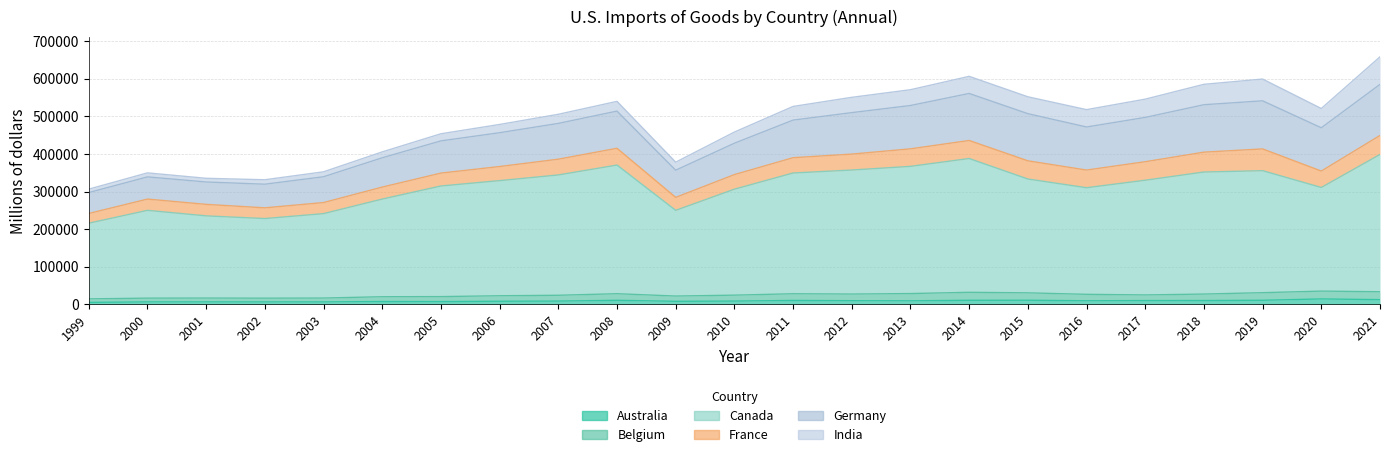

Is it true that Canada equals 444353 at 2020?

False